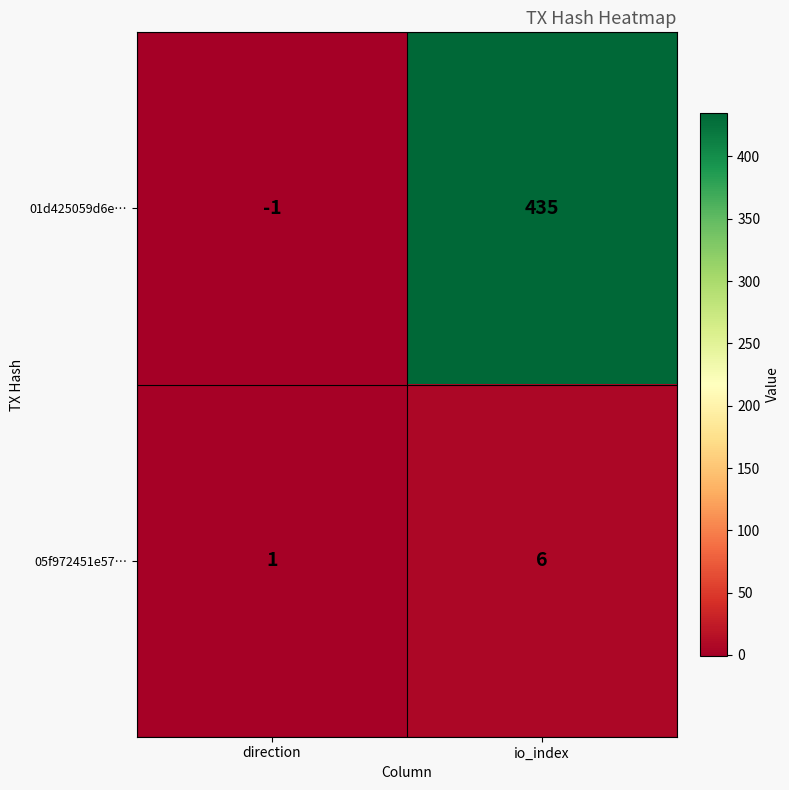

How many distinct data groups are displayed?

2